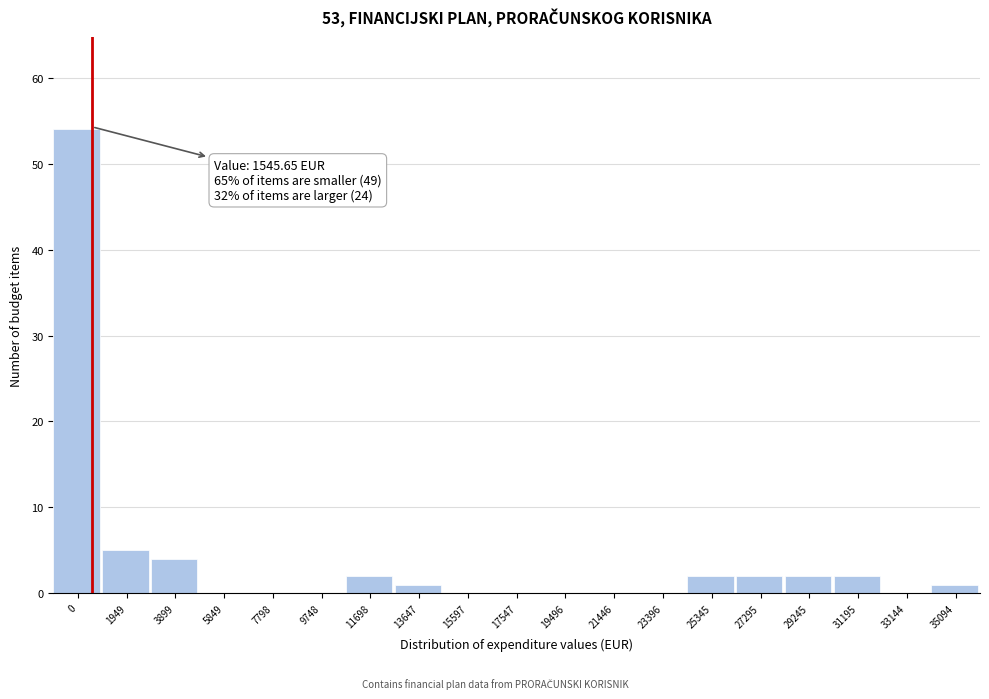

Reading left to right, what are all the values shown in this chart?

0=54	1949=5	3899=4	5849=0	7798=0	9748=0	11698=2	13647=1	15597=0	17547=0	19496=0	21446=0	23396=0	25345=2	27295=2	29245=2	31195=2	33144=0	35094=1